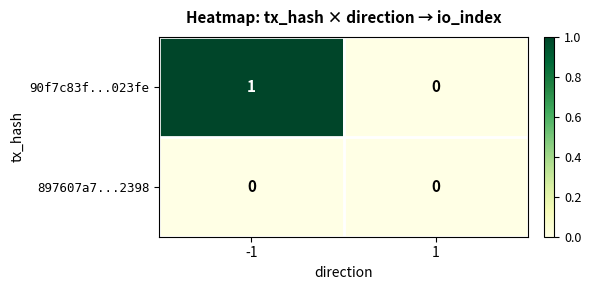

Reading left to right, transcribe all the data shown in this chart.

90f7c83f...023fe: 1	0
897607a7...2398: 0	0